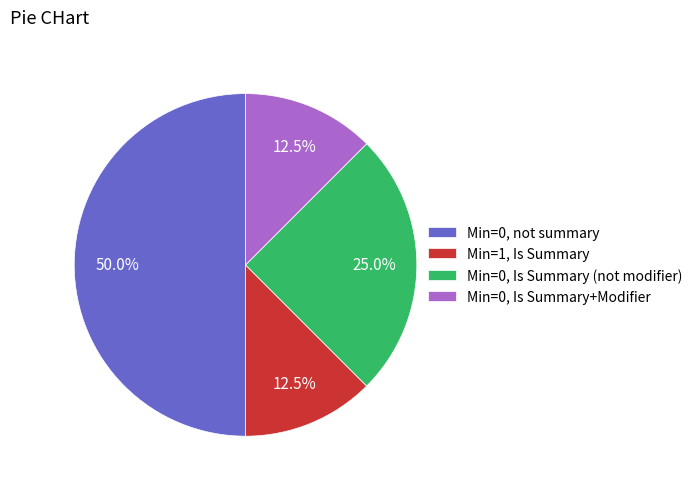

Which category has the biggest portion of the pie?

Min=0, not summary